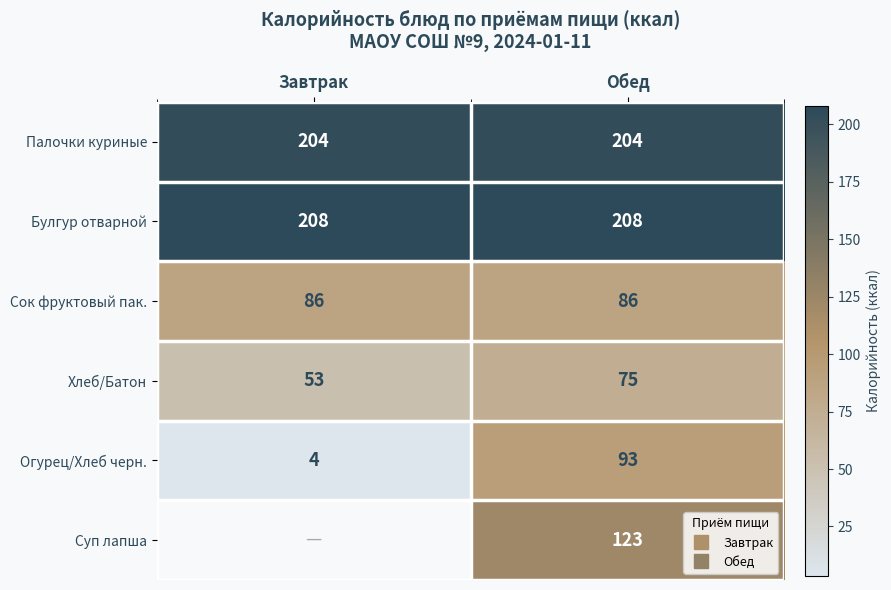

What is the difference between the Огурец/Хлеб черн. values at Обед and Завтрак?

89.5